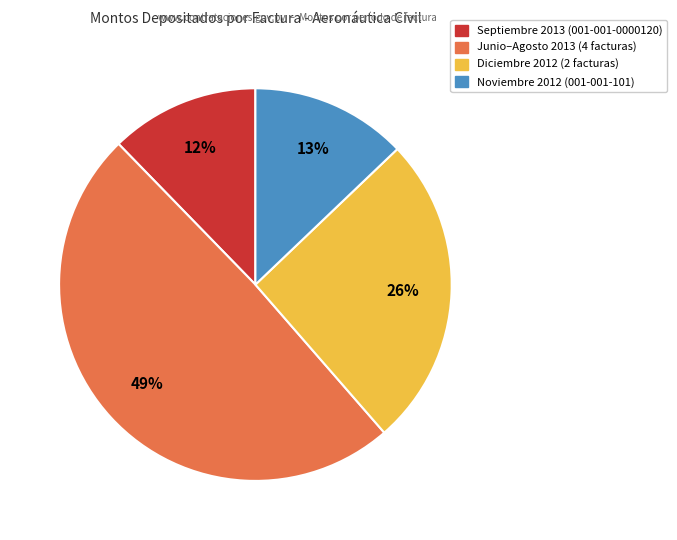

How many slices are in this pie chart?

4